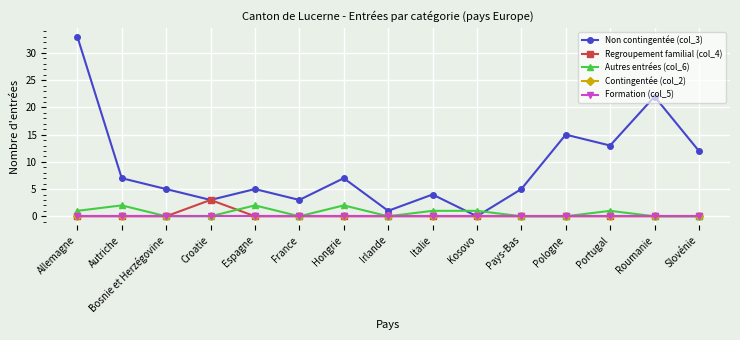

Between Hongrie and Portugal, which series saw the biggest shift?

Non contingentée (col_3)